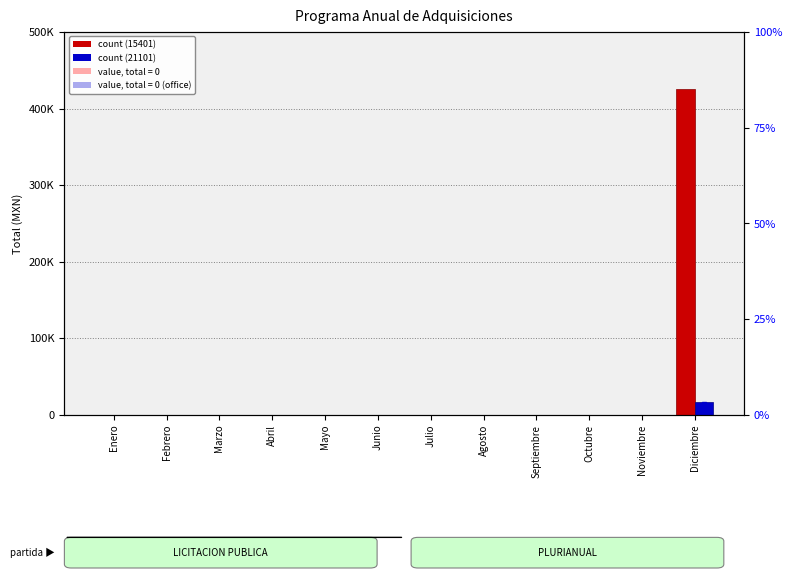

Is the value of Partida 21101 (Mat. Oficina) at Diciembre greater than the value of Partida 15401 (Vales Despensa) at Junio?

Yes